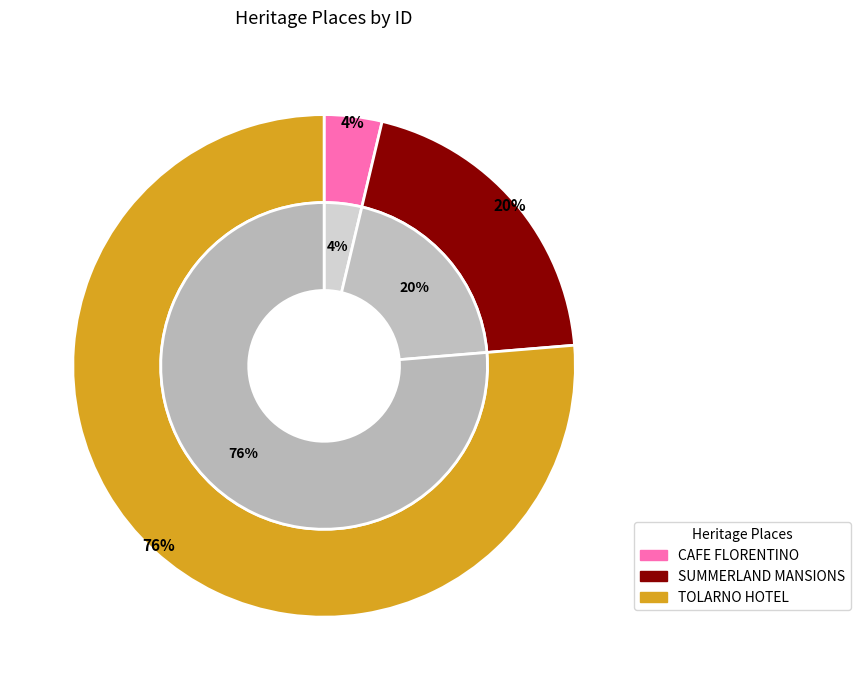

Is there a majority slice in this chart?

Yes